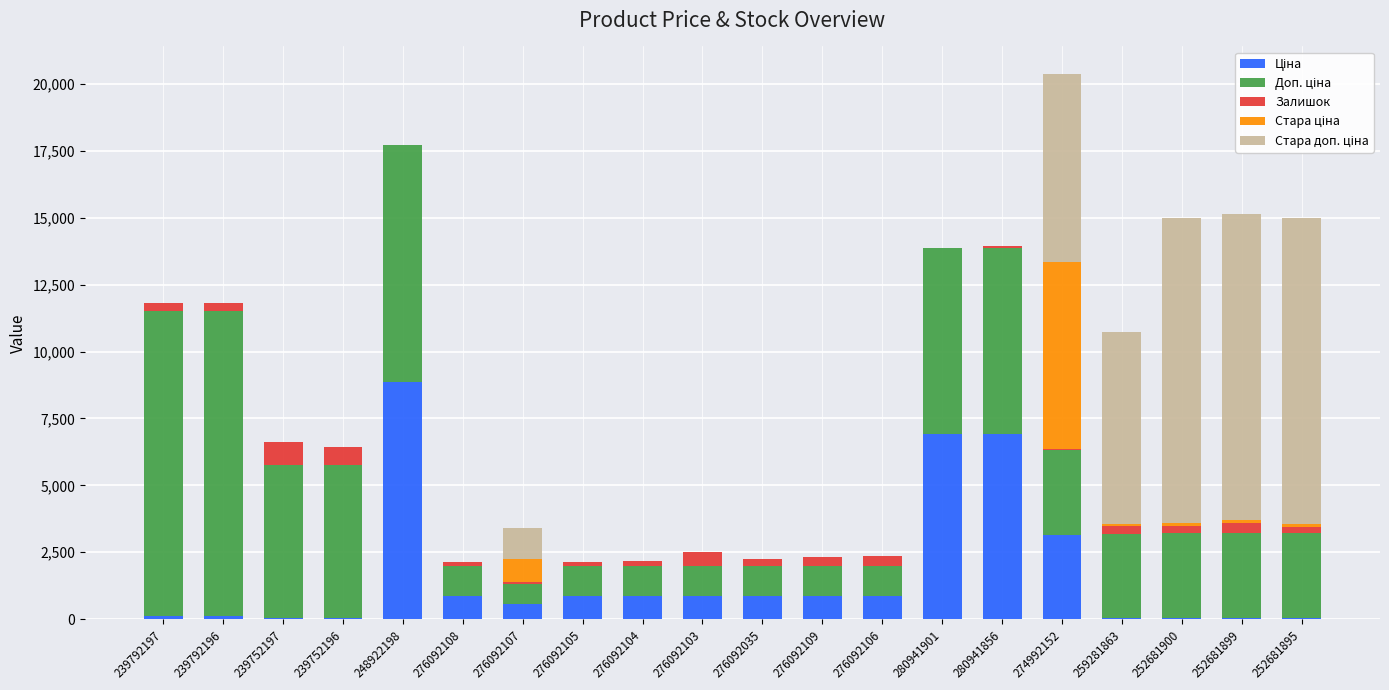

At which category is the sum across all series the highest?

274992152